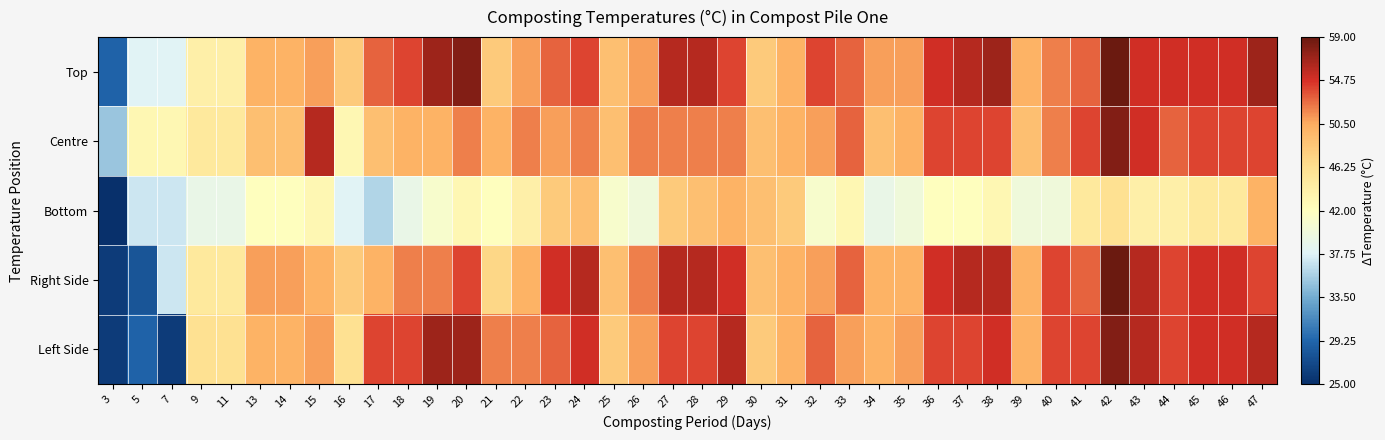

Reading right to left, what are all the values shown in this chart?

Top: 47=57	46=55	45=55	44=55	43=55	42=59	41=53	40=52	39=50	38=57	37=56	36=55	35=51	34=51	33=53	32=54	31=50	30=48	29=54	28=56	27=56	26=51	25=49	24=54	23=53	22=51	21=48	20=58	19=57	18=54	17=53	16=48	15=51	14=50	13=50	11=44	9=44	7=38	5=38	3=29
Centre: 47=54	46=54	45=54	44=53	43=55	42=58	41=54	40=52	39=49	38=54	37=54	36=54	35=50	34=49	33=53	32=51	31=50	30=49	29=52	28=52	27=52	26=52	25=49	24=52	23=51	22=52	21=50	20=52	19=50	18=50	17=49	16=43	15=56	14=49	13=49	11=45	9=45	7=43	5=43	3=35
Bottom: 47=50	46=45	45=45	44=44	43=44	42=46	41=45	40=40	39=40	38=43	37=42	36=42	35=40	34=39	33=43	32=41	31=48	30=49	29=50	28=49	27=48	26=40	25=41	24=49	23=48	22=44	21=42	20=43	19=41	18=39	17=36	16=38	15=43	14=42	13=42	11=39	9=39	7=37	5=37	3=25
Right Side: 47=54	46=55	45=55	44=54	43=56	42=59	41=53	40=54	39=50	38=56	37=56	36=55	35=50	34=50	33=53	32=51	31=50	30=49	29=55	28=56	27=56	26=52	25=49	24=56	23=55	22=50	21=47	20=54	19=52	18=52	17=50	16=48	15=50	14=51	13=51	11=45	9=45	7=37	5=28	3=26
Left Side: 47=56	46=55	45=55	44=54	43=56	42=58	41=54	40=54	39=50	38=55	37=54	36=54	35=51	34=50	33=51	32=53	31=50	30=48	29=56	28=54	27=54	26=51	25=48	24=55	23=53	22=52	21=52	20=57	19=57	18=54	17=54	16=46	15=51	14=50	13=50	11=46	9=46	7=26	5=29	3=26